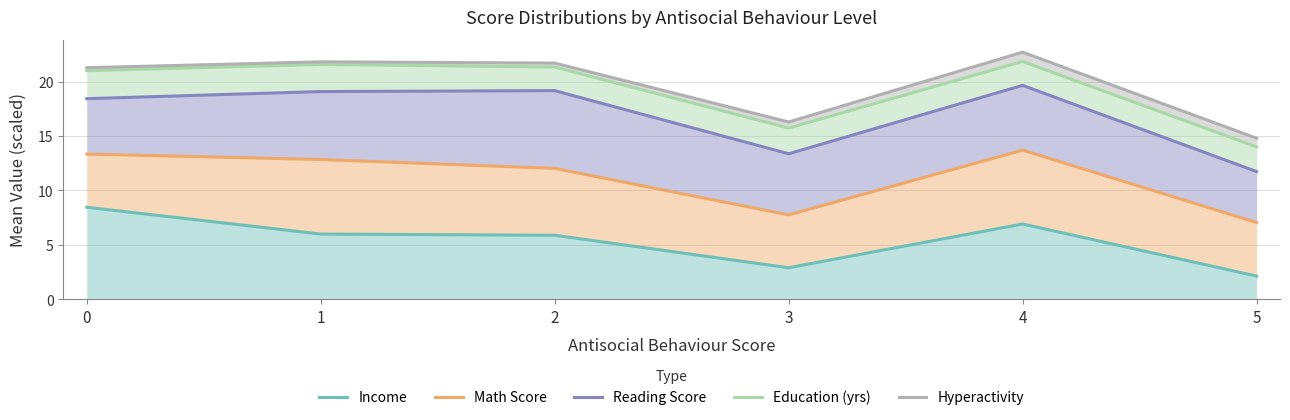

At how many categories does at least one series exceed 22?

1